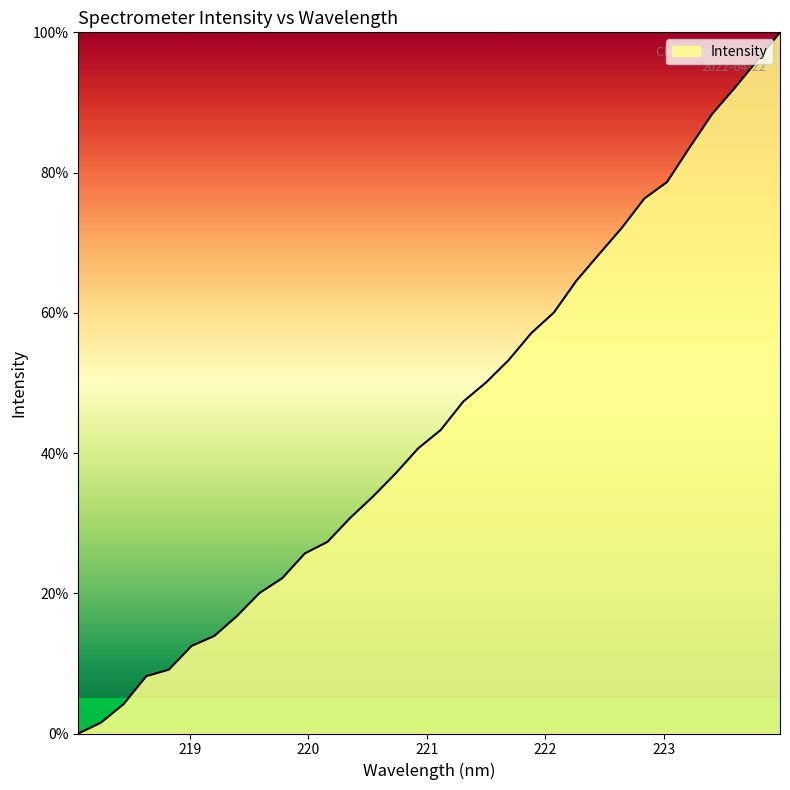

What is the difference between the maximum and minimum values?

100.0